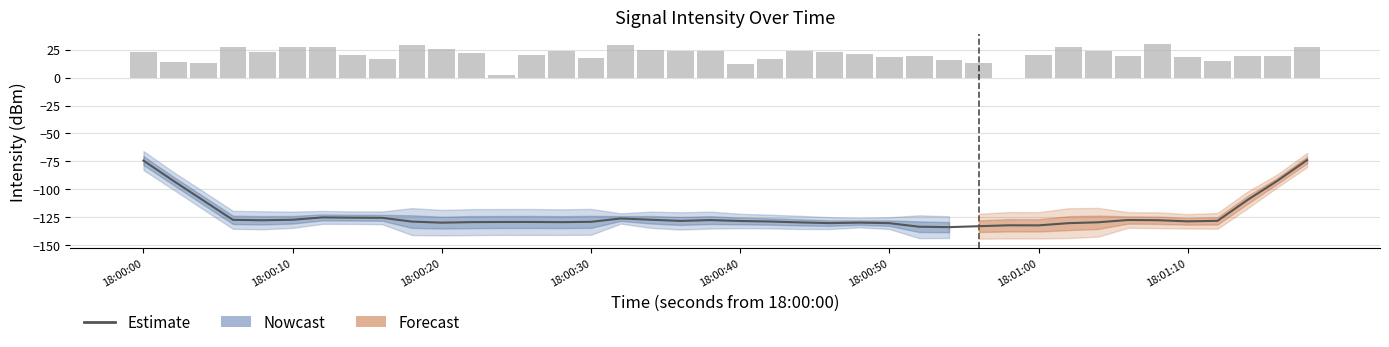

How many values exceed 20?

23